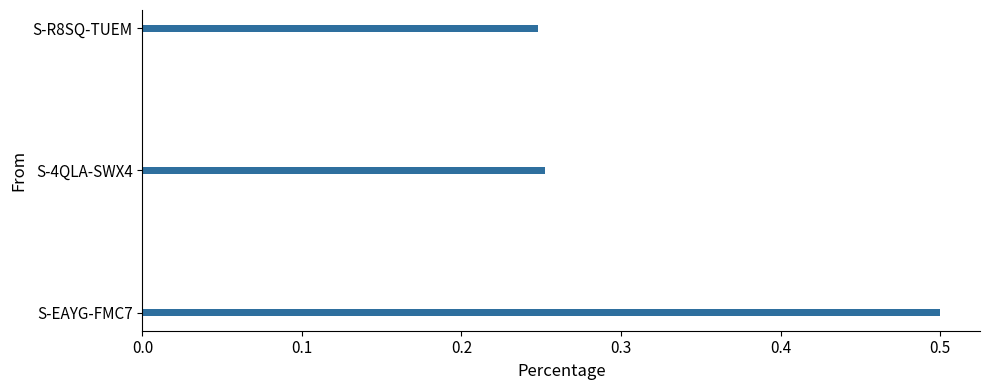

True or false: the data shows 0.2 at S-EAYG-FMC7.

False